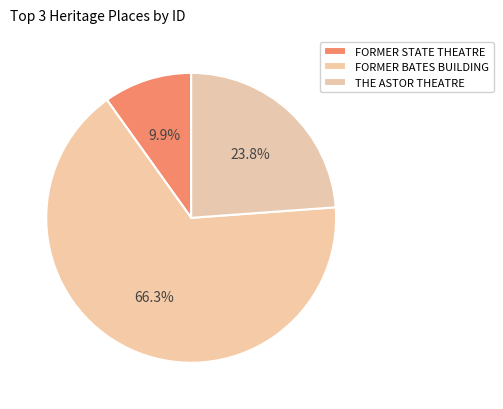

Between THE ASTOR THEATRE and FORMER BATES BUILDING, which is larger?

FORMER BATES BUILDING